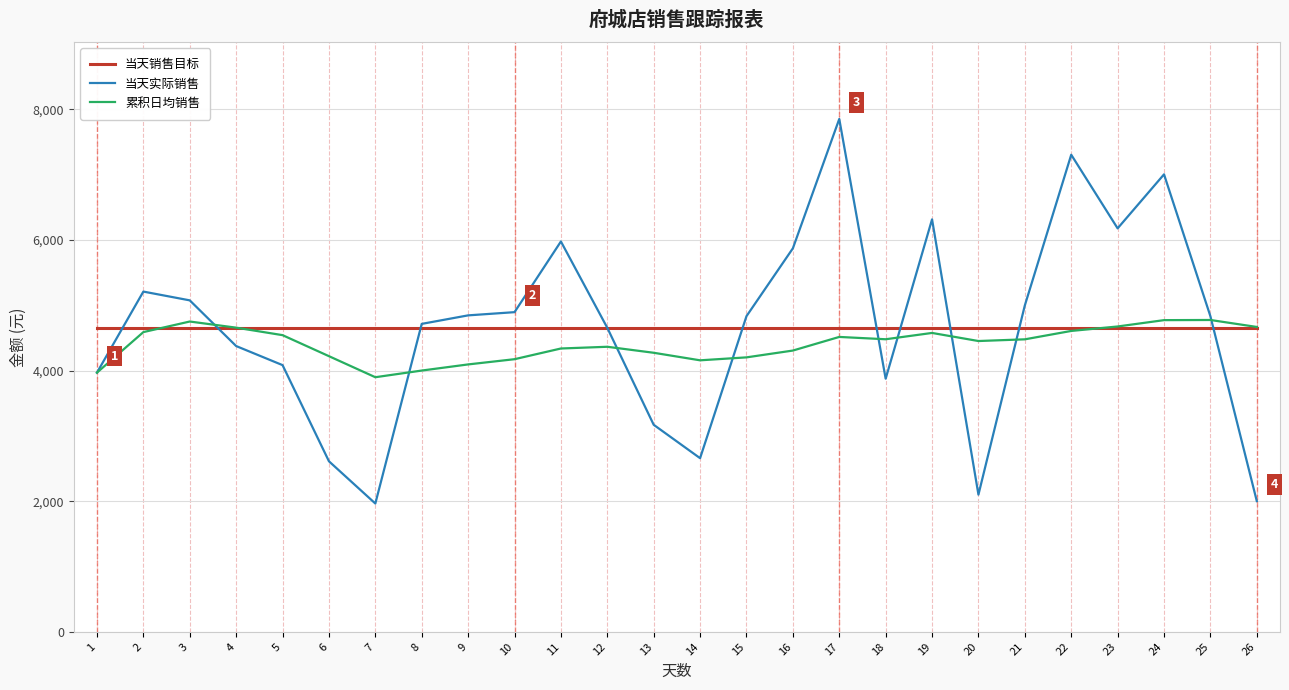

At 15, list the series in order from largest to smallest.

当天实际销售, 当天销售目标, 累积日均销售